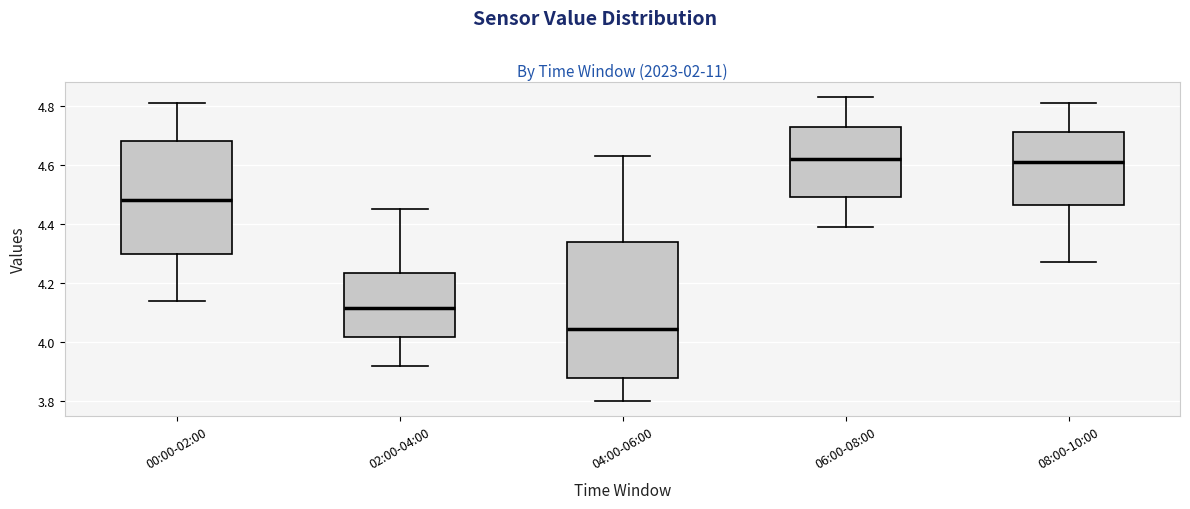

Where does the upper whisker of the box for 06:00-08:00 end on the y-axis? The values are not printed on the chart, so give them approximately, as read against the axis.

4.84